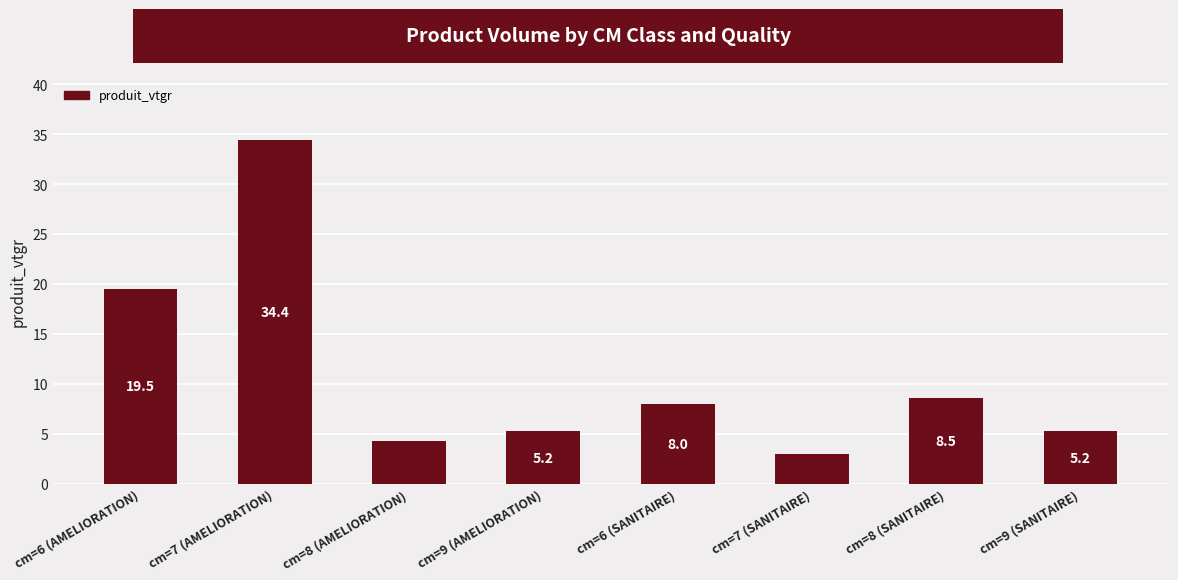

At which label is the value closest to 18?

cm=6 (AMELIORATION)